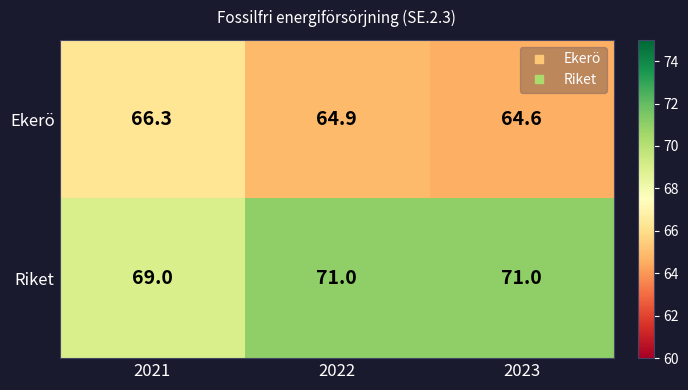

Between 2021 and 2023, which series saw the biggest shift?

Riket